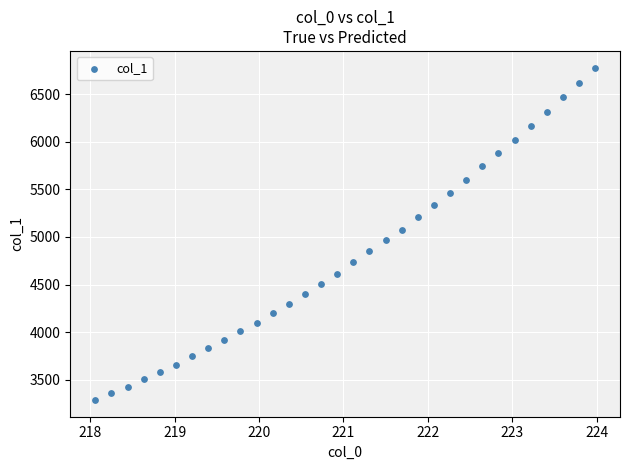

What is the range of X values (max minus min)?

5.9